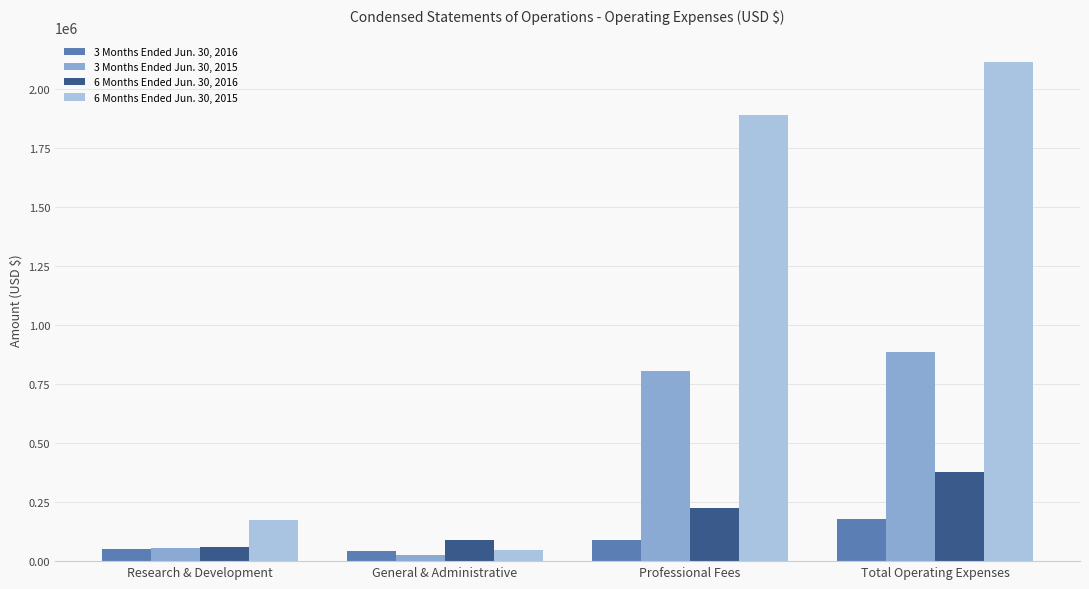

At which category is the sum across all series the highest?

Total Operating Expenses